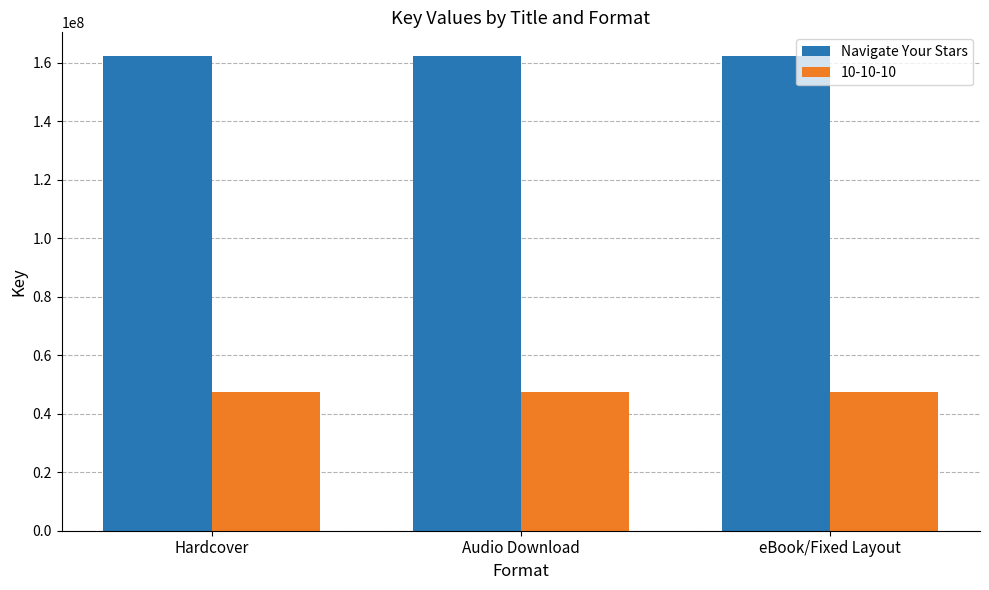

Reading left to right, extract all data points from this chart.

Navigate Your Stars: 162361179	162361179	162361179
10-10-10: 47605206	47605206	47605206